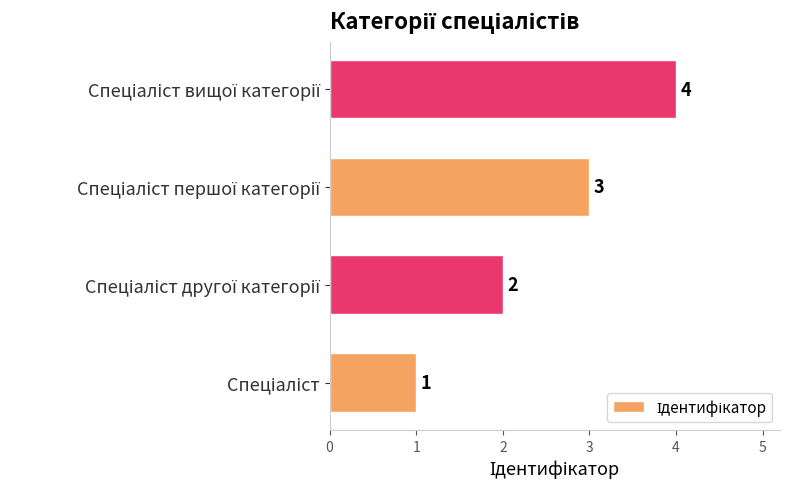

What is the maximum value shown in the chart?

4